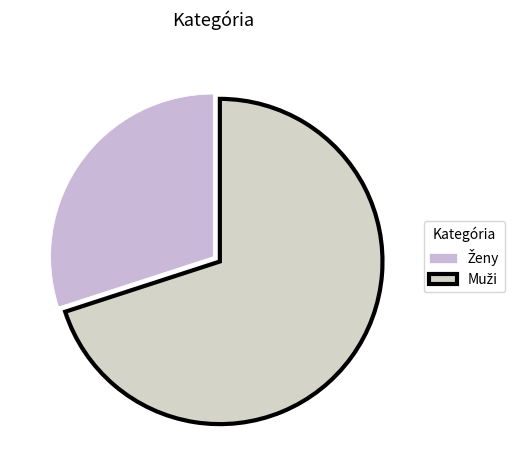

Combined, what portion of the pie is Muži and Ženy?

100.0%